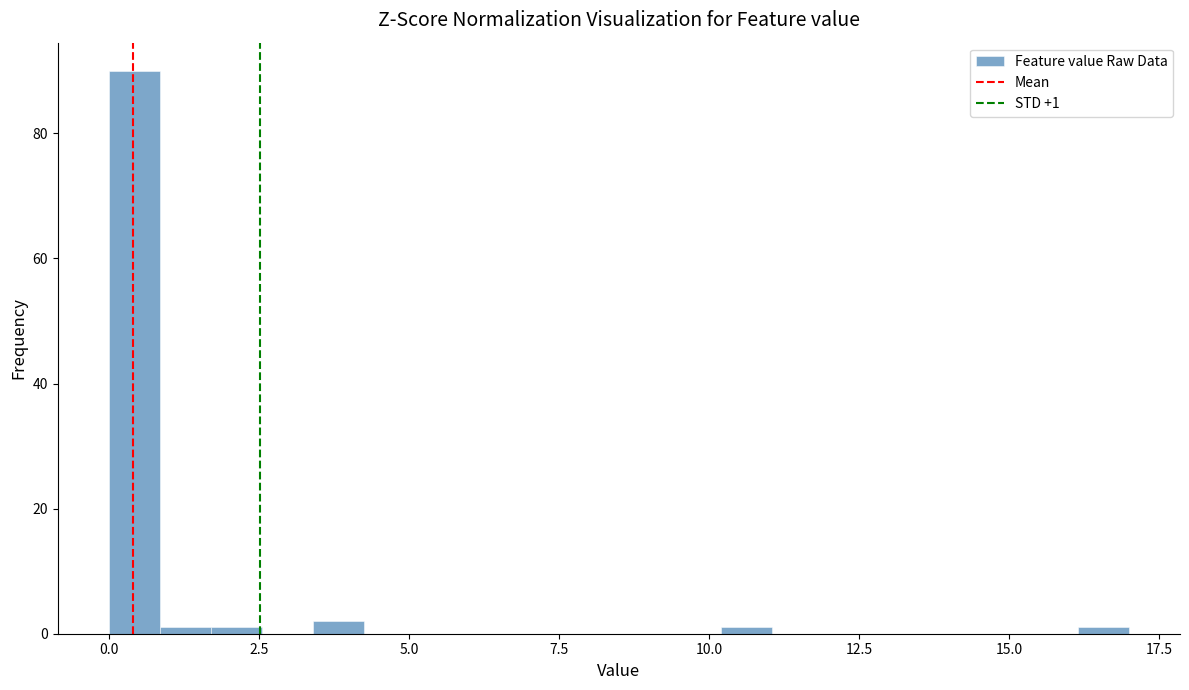

Around what value on the x-axis is the tallest bar? Give the approximate position of its centre, as read against the axis.

0.5